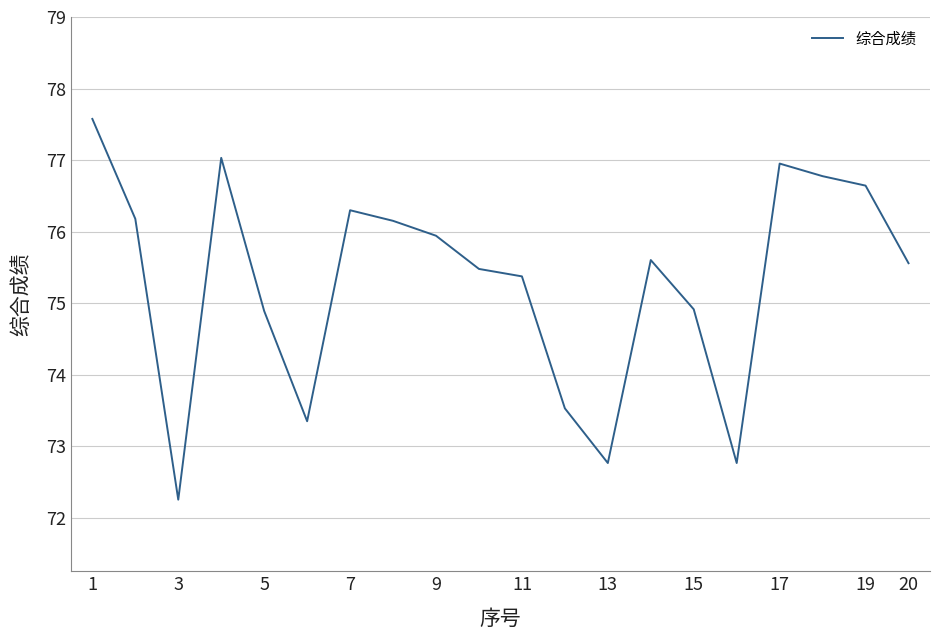

What is the difference between the maximum and minimum values?

5.3